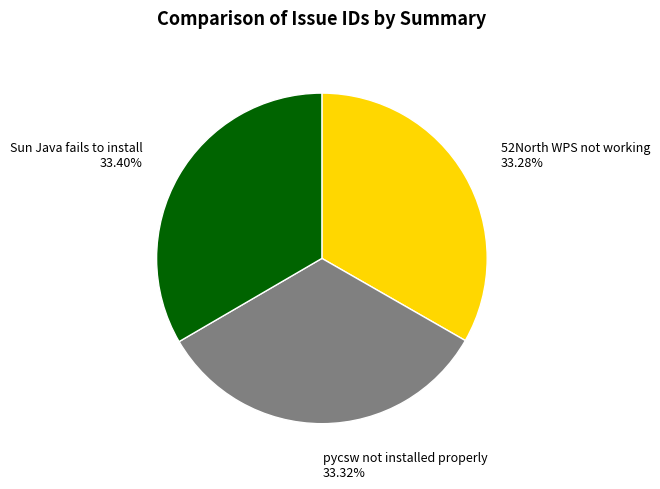

To the nearest percent, what percentage of the pie is Sun Java fails to install?

33%